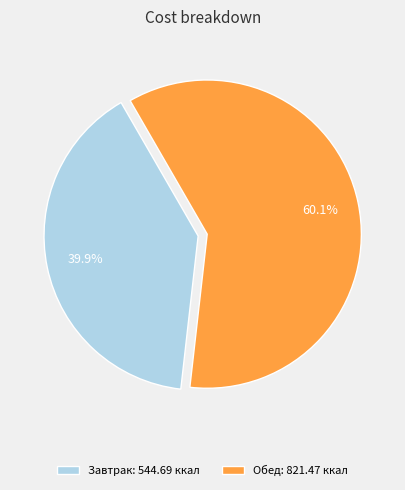

What percentage is NOT represented by Обед: 821.47 ккал?

39.9%